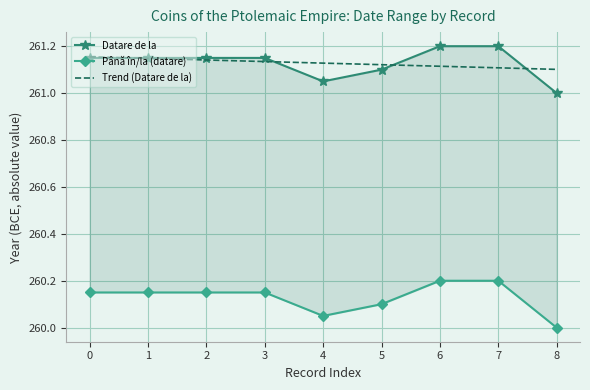

Which series has the widest spread of values?

Datare de la